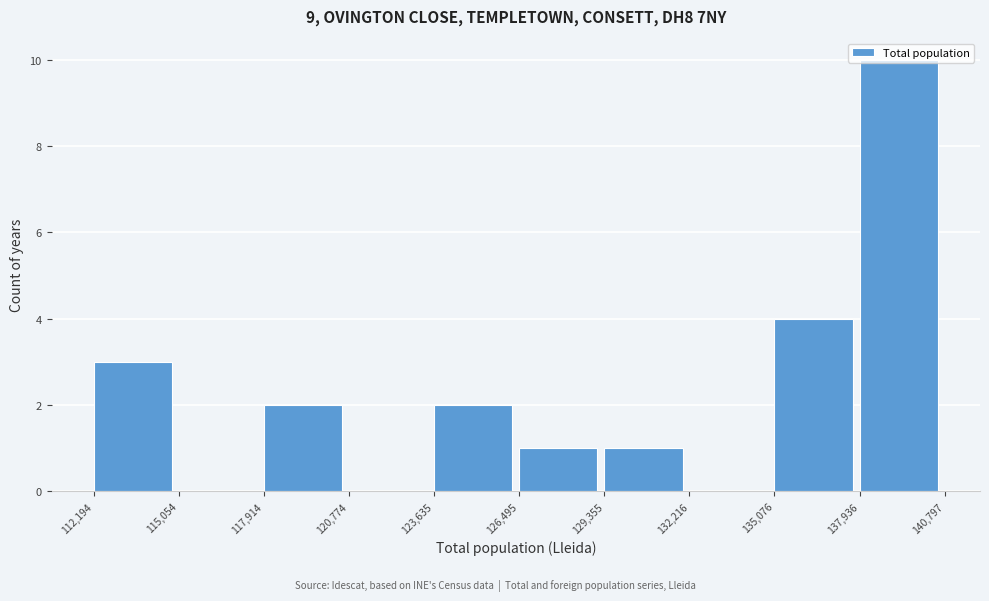

How tall is the bar that spans 126,495 to 129,355 on the x-axis? The values are not printed on the chart, so give them approximately, as read against the axis.

1